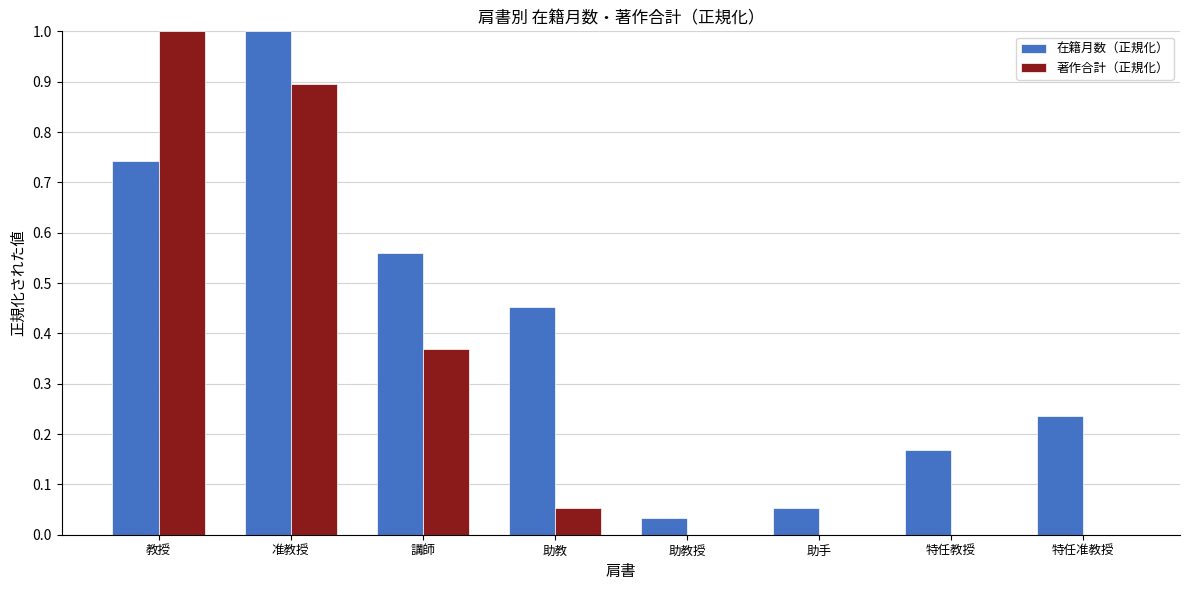

True or false: 在籍月数（正規化） has a value of 1.0 at 准教授.

True